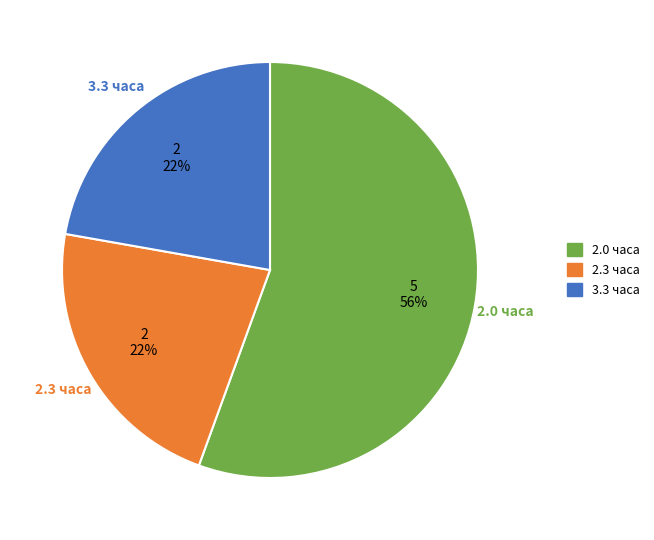

Does any single category account for the majority?

Yes